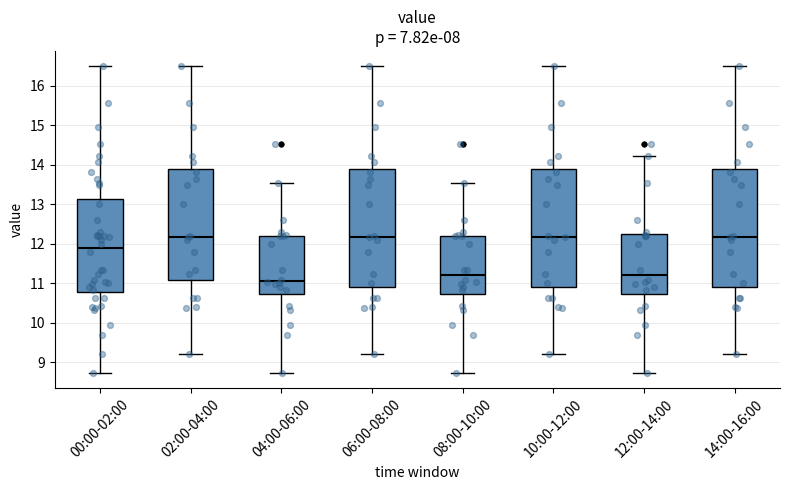

Where does the lower whisker of the box for 00:00-02:00 end on the y-axis? The values are not printed on the chart, so give them approximately, as read against the axis.

8.7